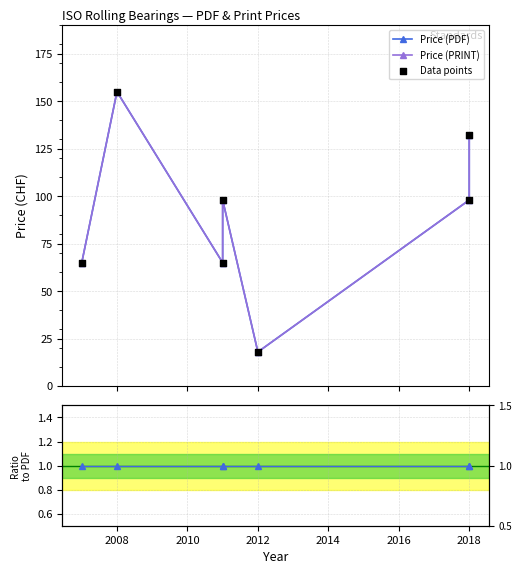

Is the value of Price (PDF) at 2008 greater than the value of Data points at 2012?

Yes